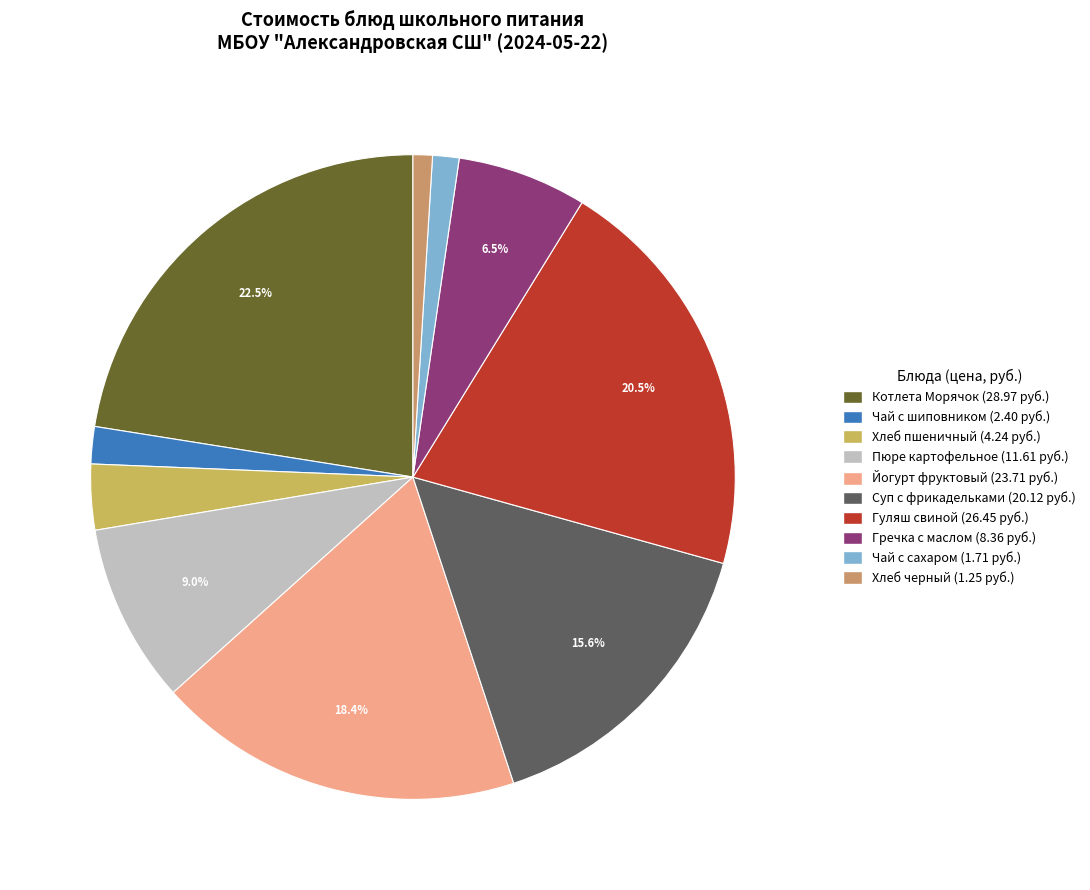

How many segments does this pie chart have?

10